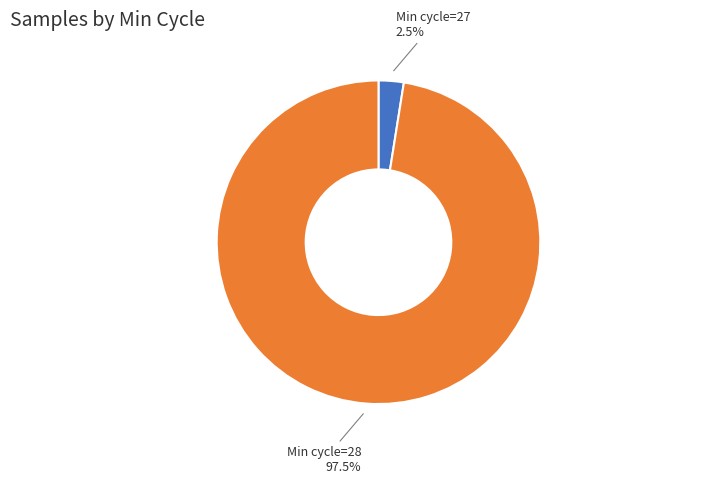

Is there a majority slice in this chart?

Yes